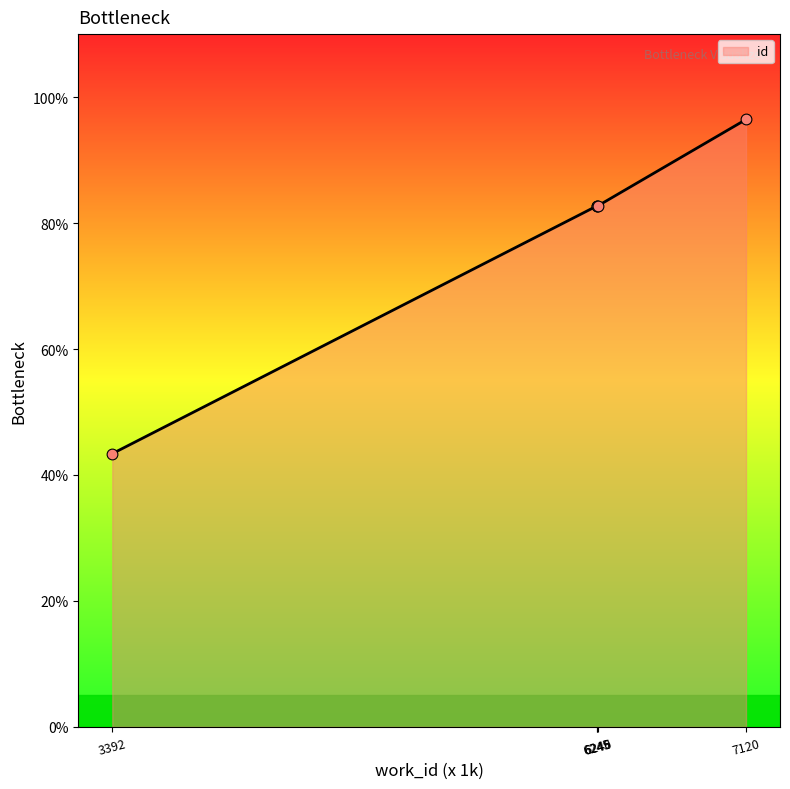

True or false: there are more than 1 points higher than both neighbors.

False